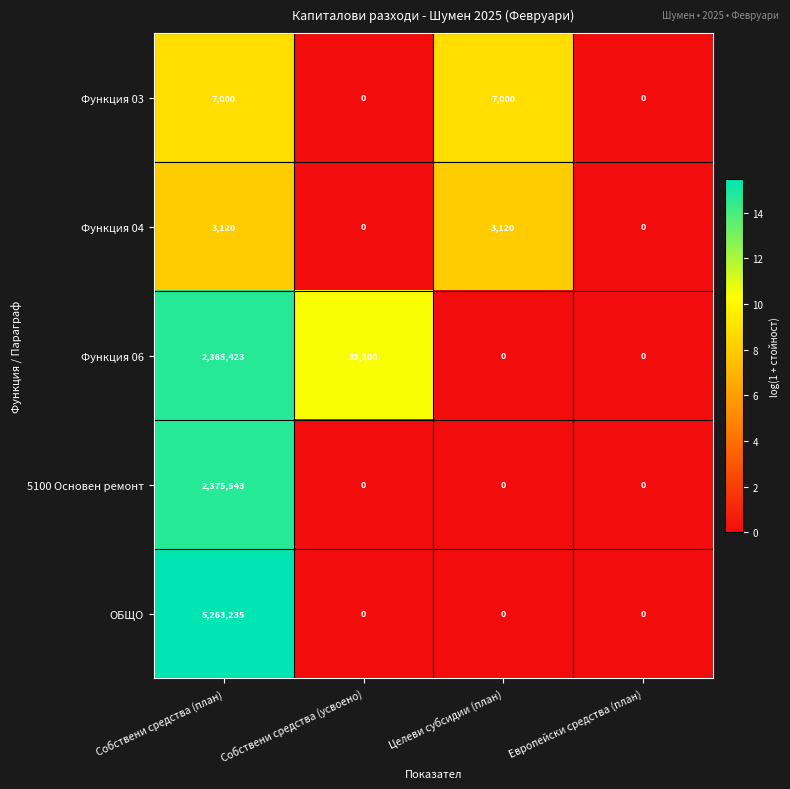

Which series has the largest range (max minus min)?

ОБЩО